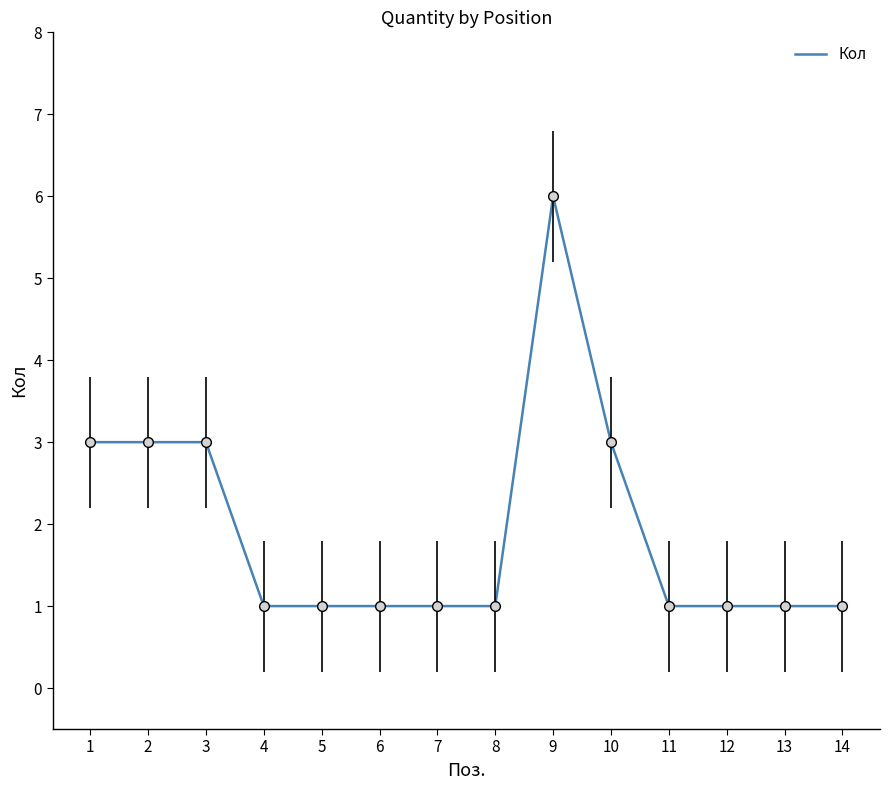

Approximately how many times larger is the value at 10 compared to 3?

1.0